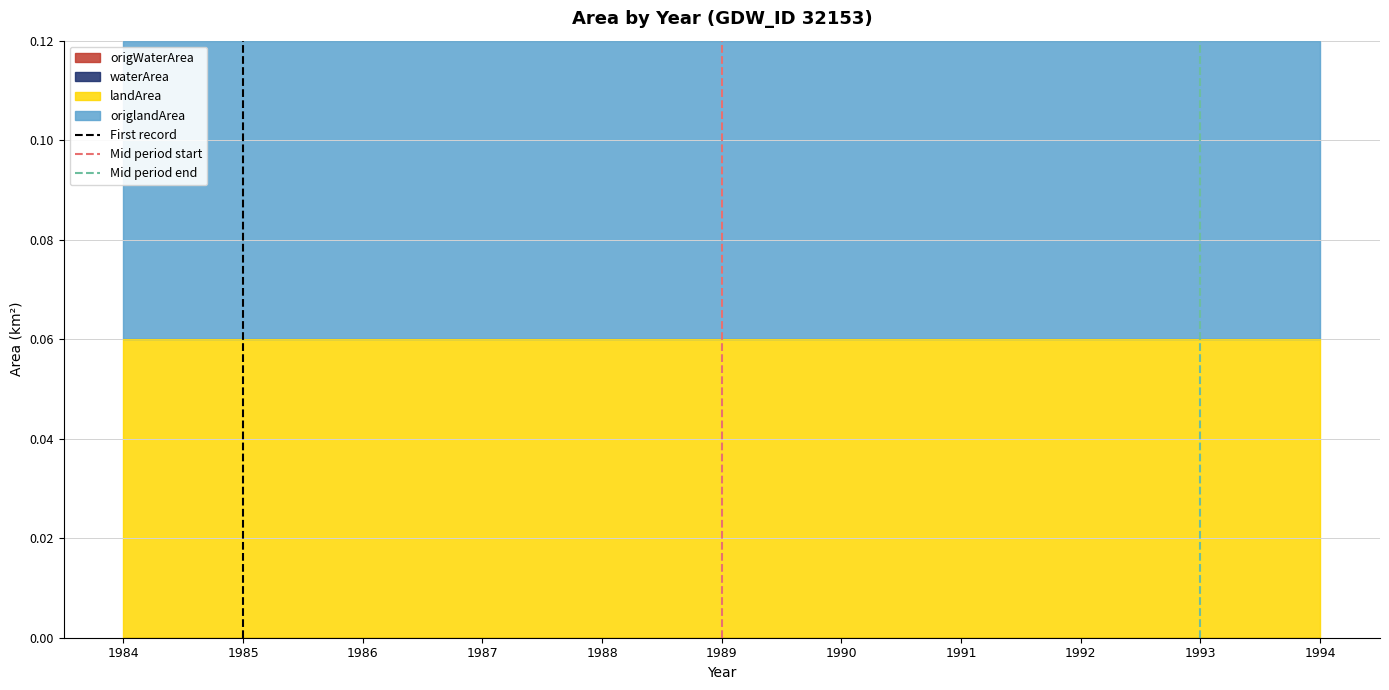

The value of First record at 1985 is 1. True or false?

True